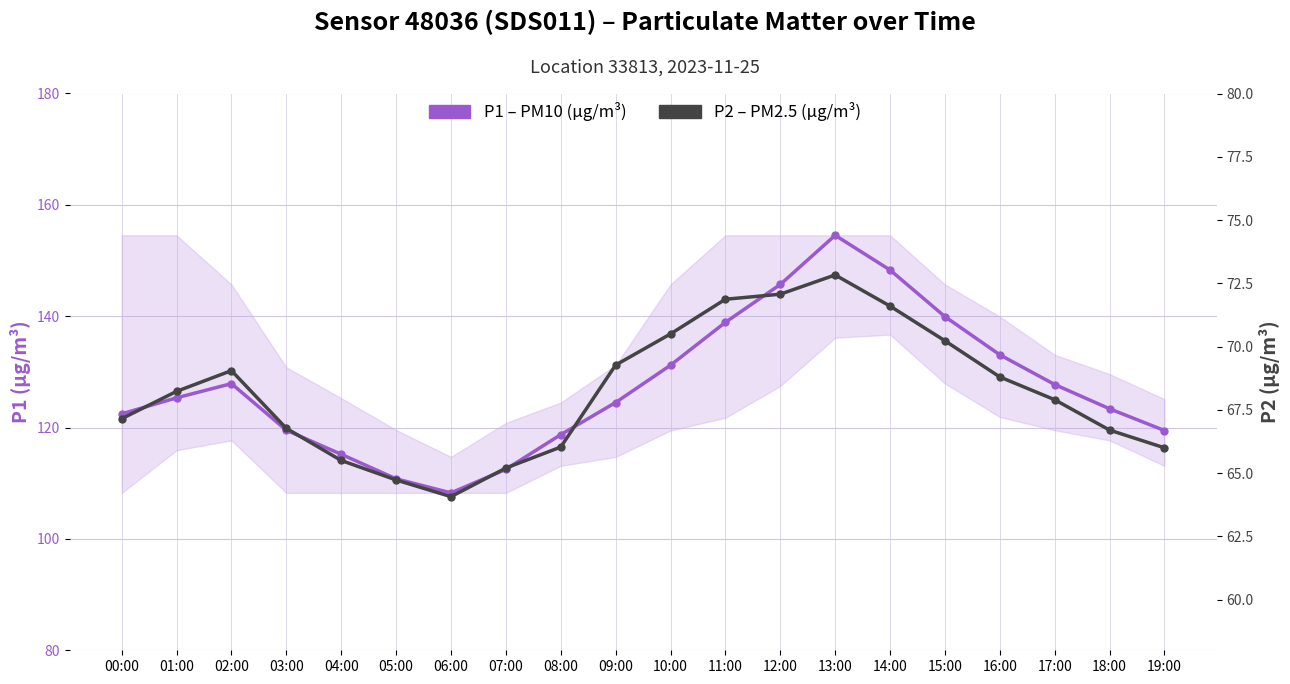

Reading left to right, list all the values displayed in this chart.

P1 – PM10 (µg/m³): 122.5	125.3	127.9	119.5	115.2	110.8	108.3	112.5	118.7	124.5	131.2	138.9	145.7	154.5	148.3	139.9	133.1	127.7	123.4	119.5
P2 – PM2.5 (µg/m³): 67.2	68.2	69.0	66.8	65.5	64.7	64.1	65.2	66.0	69.3	70.5	71.9	72.1	72.8	71.6	70.2	68.8	67.9	66.7	66.0